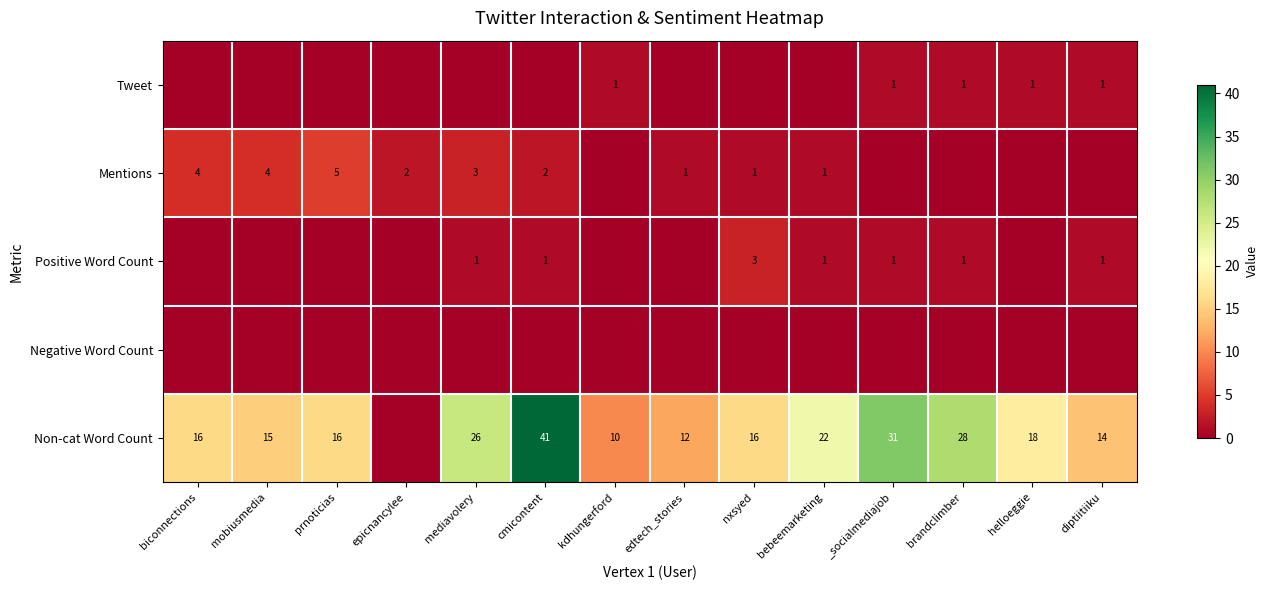

What is the sum of the Non-cat Word Count values at edtech_stories and diptiitiiku?

26